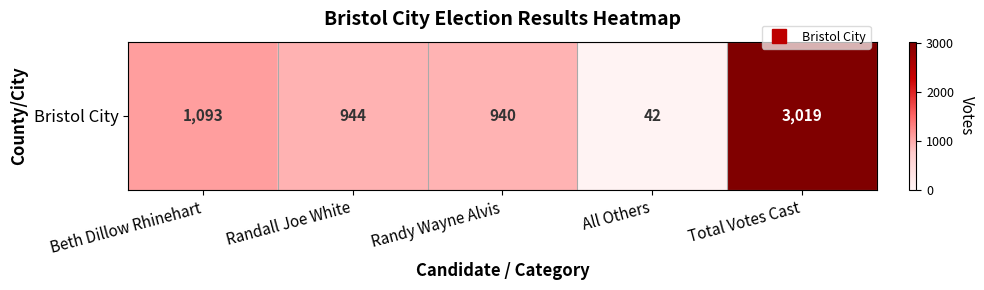

Reading left to right, transcribe all the data shown in this chart.

1093	944	940	42	3019